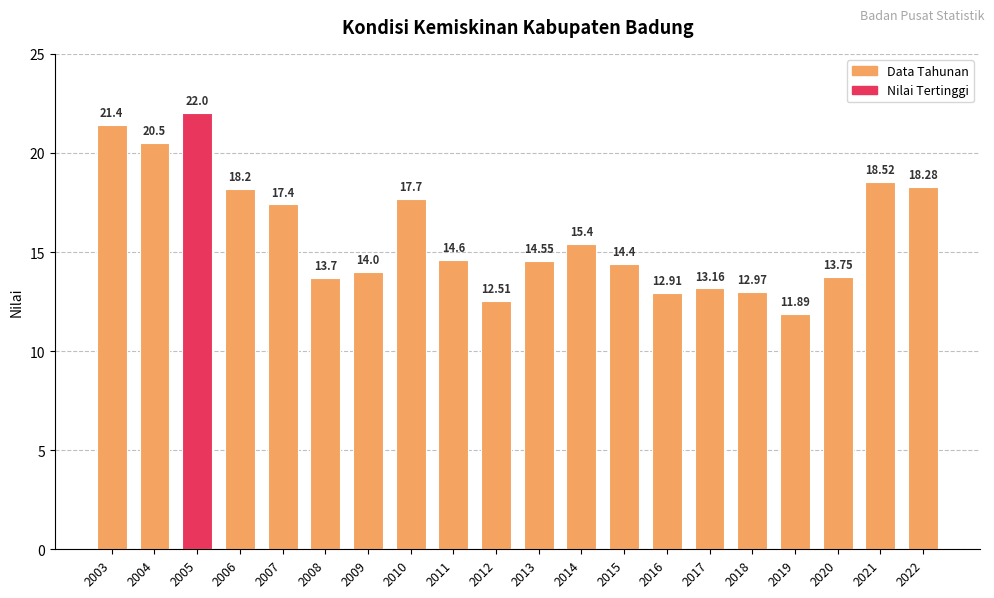

What is the difference between the maximum and minimum values?

10.1